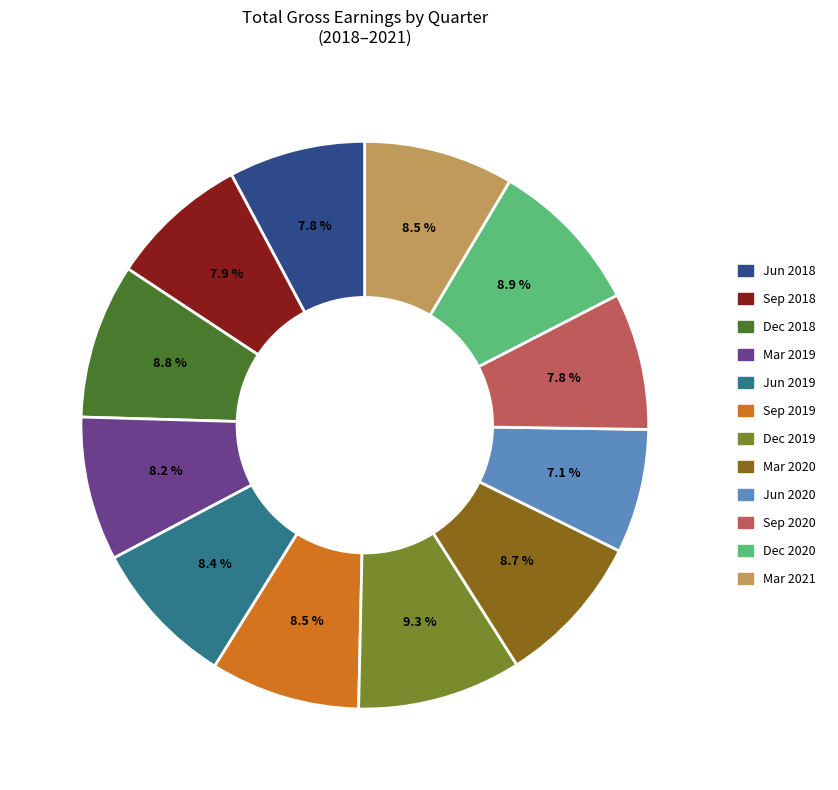

Do Dec 2018 and Sep 2020 together represent more than half of the pie?

No